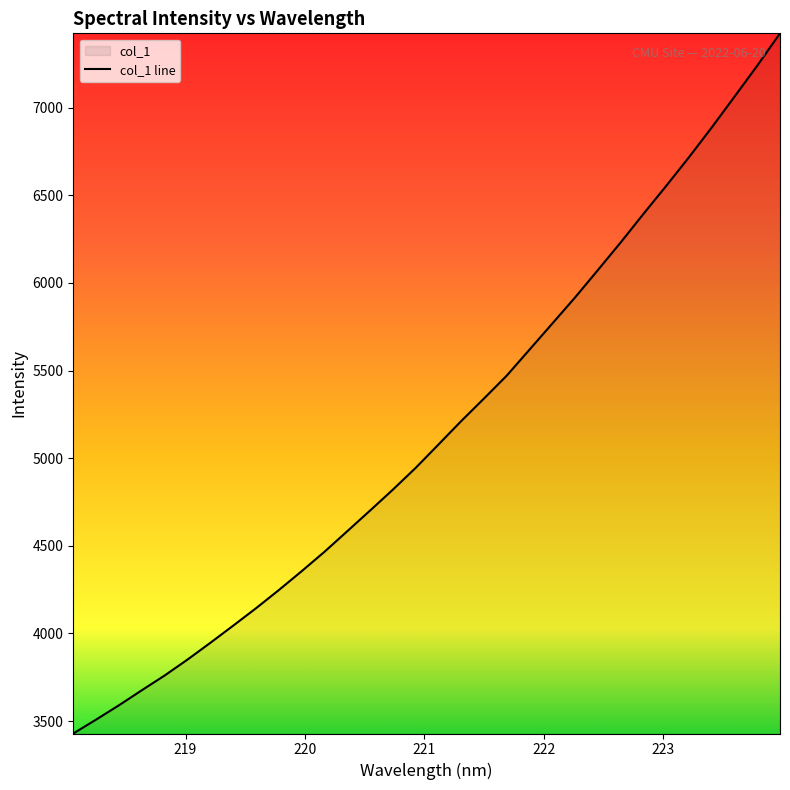

What is the value of the 5th point from the left?

3759.6